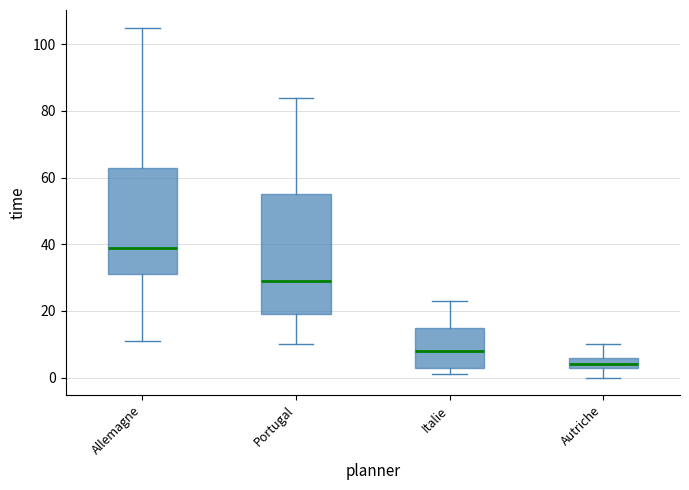

Which box is the tallest, from its lower edge to its upper edge?

Portugal